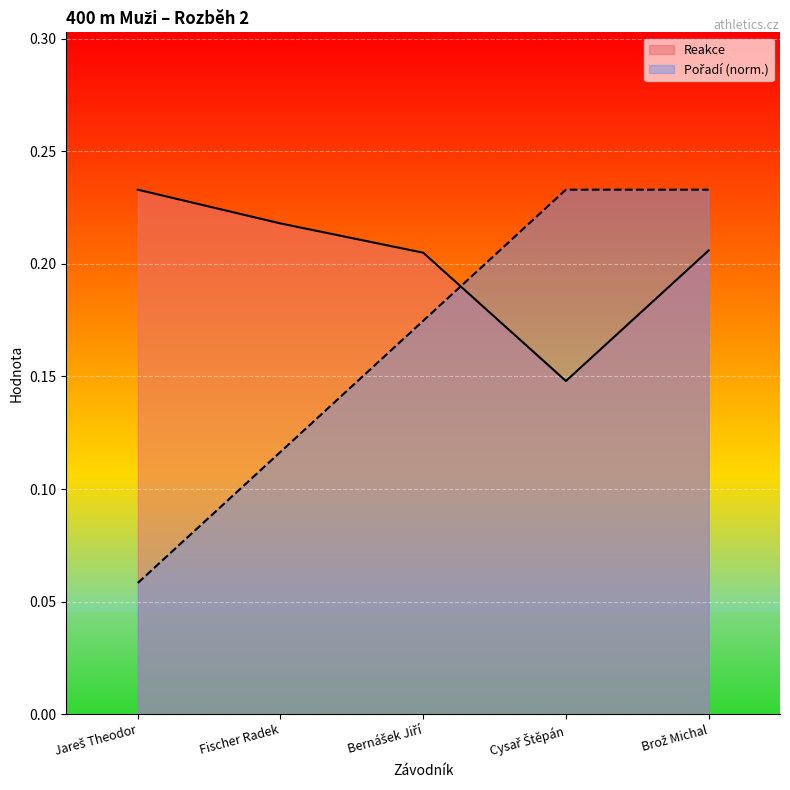

At Bernášek Jiří, list the series in order from smallest to largest.

Pořadí, Reakce